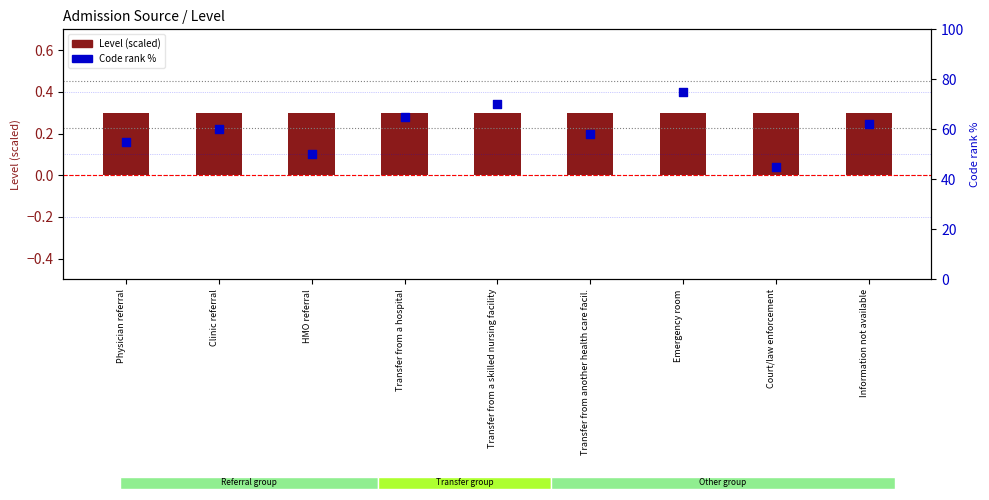

Is the value of Level (scaled) at HMO referral greater than the value of Code (rank %) at Court/law enforcement?

No